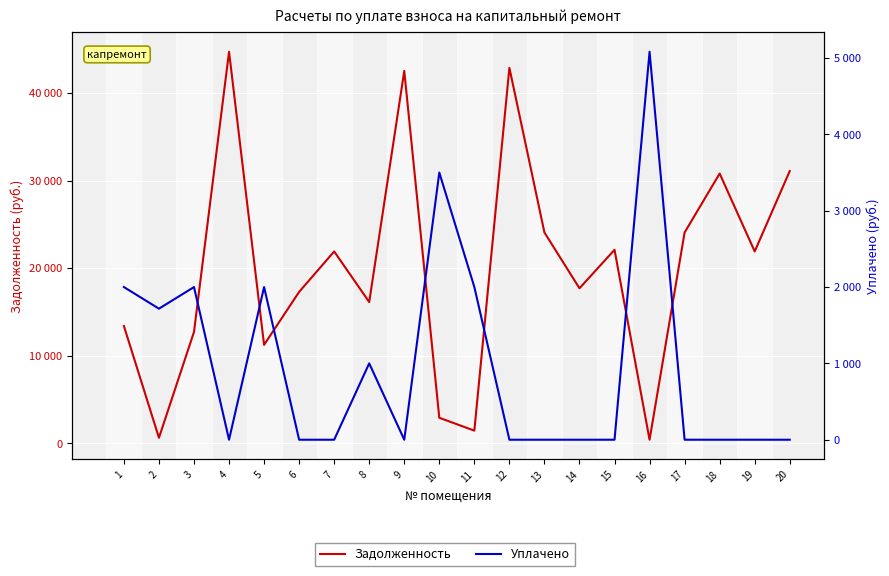

At which category does Задолженность reach its first local peak?

4